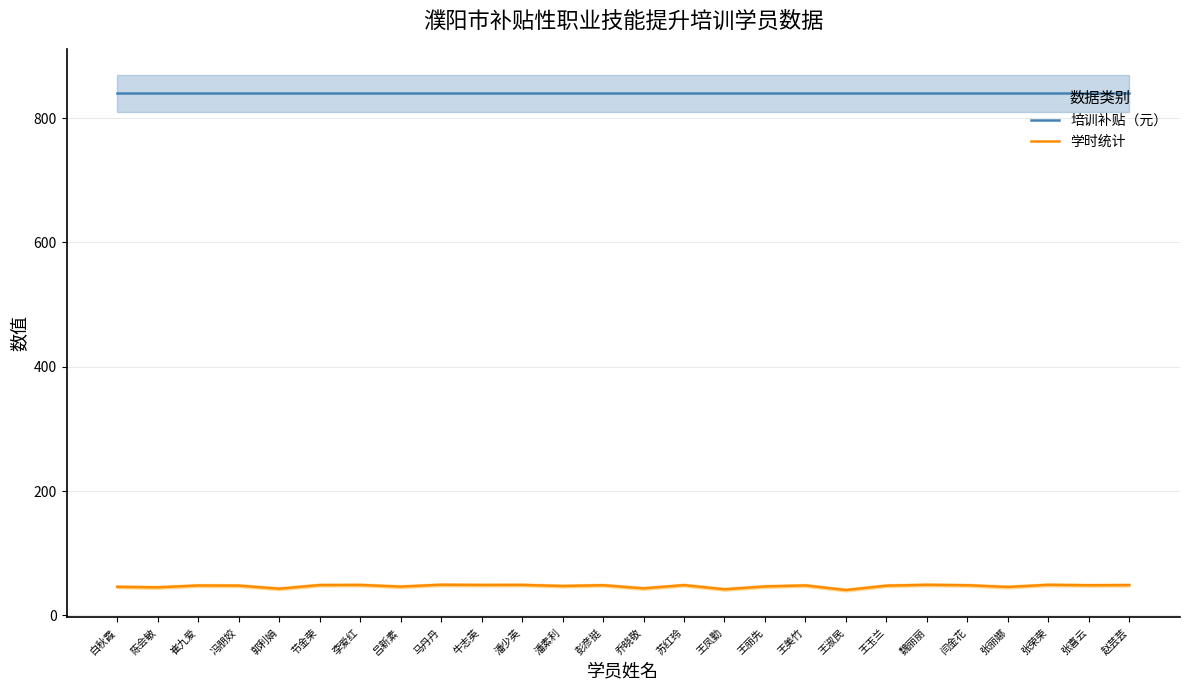

True or false: 学时统计 has a value of 48.5 at 苏红玲.

True